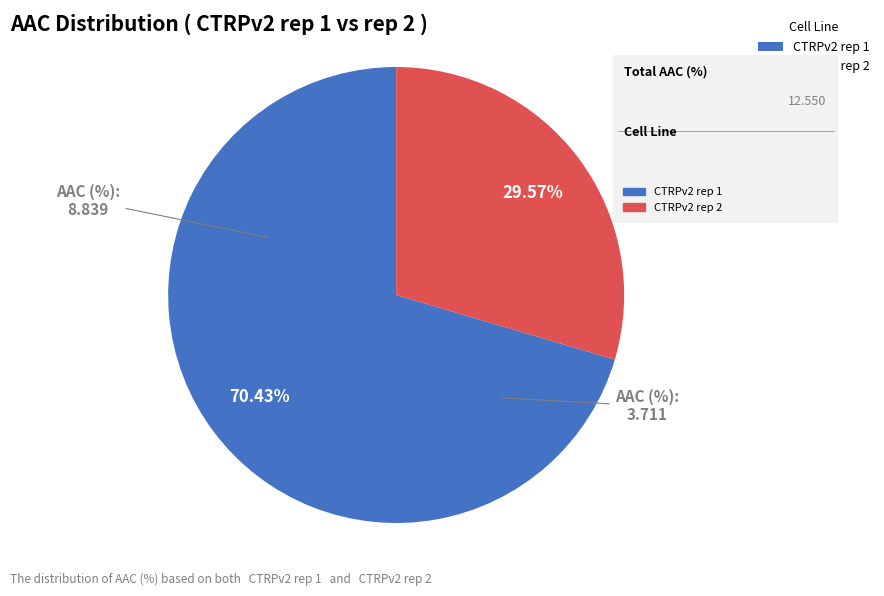

Is the sum of CTRPv2 rep 1 and CTRPv2 rep 2 greater than half?

Yes